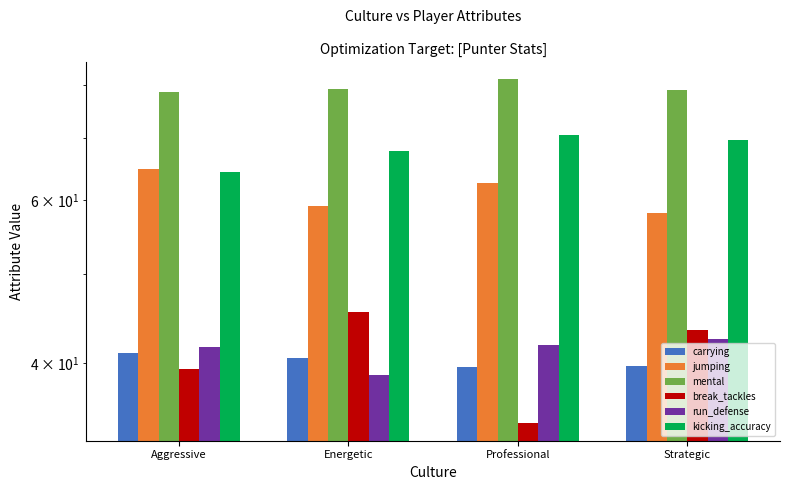

What are all the series names shown in the legend?

carrying, jumping, mental, break_tackles, run_defense, kicking_accuracy